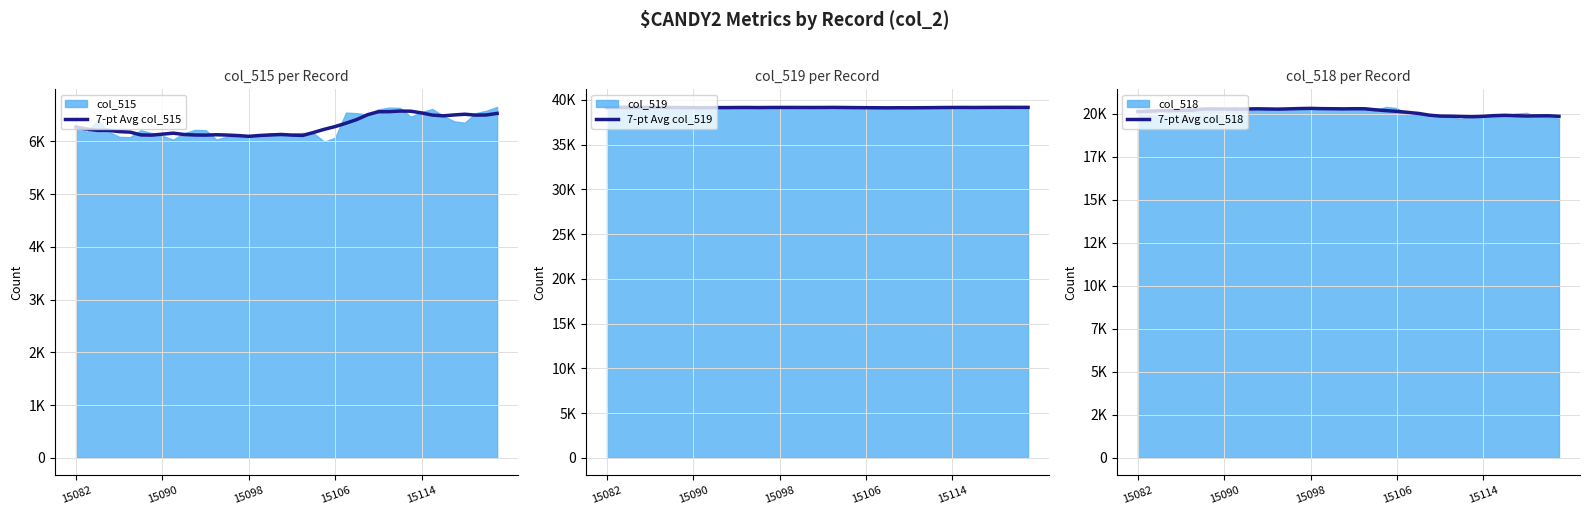

Reading left to right, list all the values displayed in this chart.

7-pt Avg col_515: 6268.5	6231.6	6206.0	6206.6	6183.6	6173.7	6120.6	6116.1	6135.0	6154.0	6128.7	6119.1	6116.9	6123.6	6117.6	6108.4	6093.9	6109.9	6119.7	6129.1	6117.0	6111.1	6167.1	6227.6	6278.9	6342.7	6412.1	6503.6	6560.0	6561.4	6572.9	6569.9	6537.7	6496.6	6482.3	6498.6	6512.6	6496.0	6498.6	6528.2
7-pt Avg col_519: 39154.2	39168.2	39170.0	39155.9	39164.1	39170.0	39155.6	39151.6	39138.7	39130.4	39145.6	39143.0	39154.0	39157.0	39147.0	39157.0	39161.7	39161.4	39157.1	39155.4	39157.9	39166.4	39152.7	39141.4	39131.3	39126.6	39119.3	39128.7	39124.7	39130.9	39137.7	39152.1	39160.9	39162.9	39156.1	39163.0	39167.1	39174.5	39168.4	39170.8
7-pt Avg col_518: 20112.2	20135.2	20159.0	20172.6	20187.3	20191.3	20258.9	20267.3	20261.3	20250.6	20260.7	20272.9	20264.1	20254.4	20270.4	20288.4	20298.3	20282.6	20277.0	20269.3	20279.0	20276.3	20215.1	20166.0	20124.9	20065.7	20003.6	19902.7	19850.3	19842.7	19824.4	19813.0	19836.4	19875.6	19896.6	19873.4	19855.3	19864.5	19868.0	19836.0